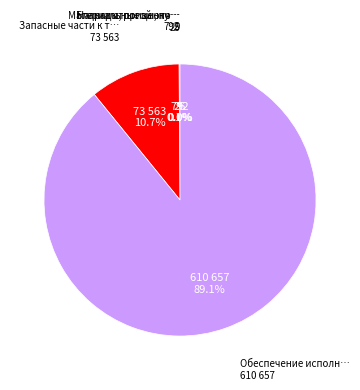

Is there a majority slice in this chart?

Yes